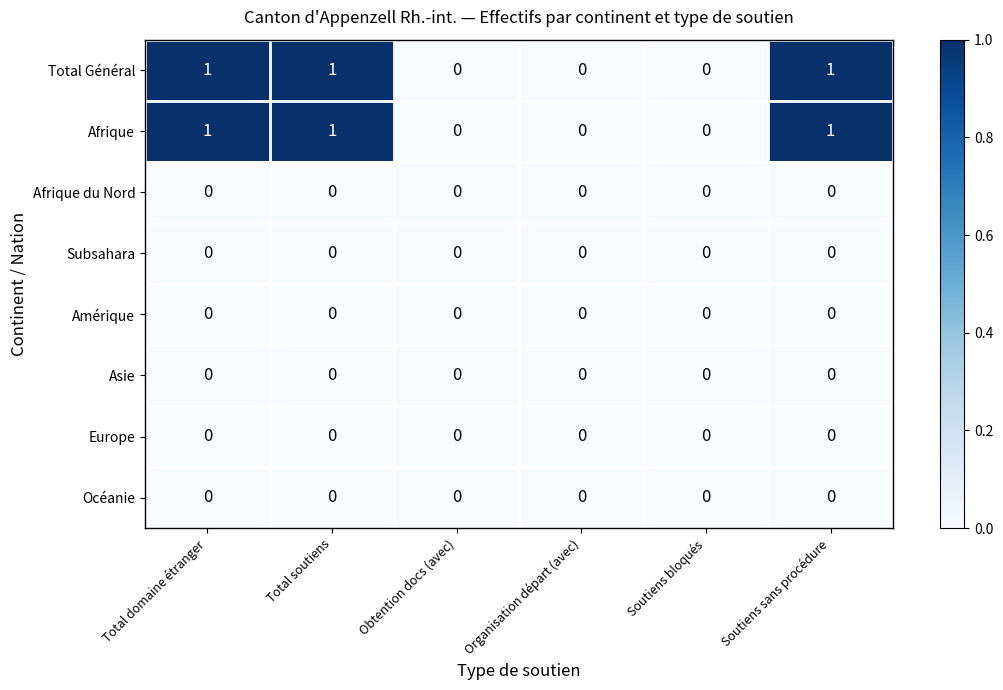

What is the difference between the highest and lowest values at Total domaine étranger?

1